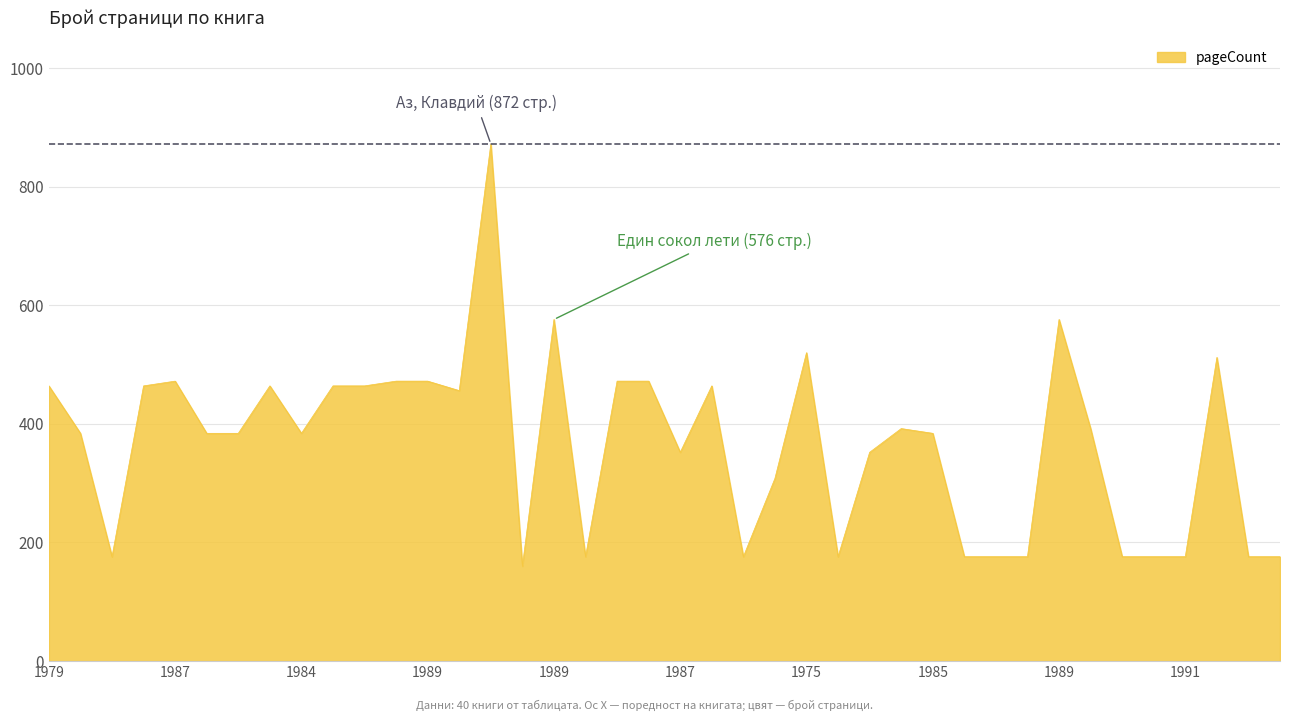

What is the difference between the maximum and minimum values?

712